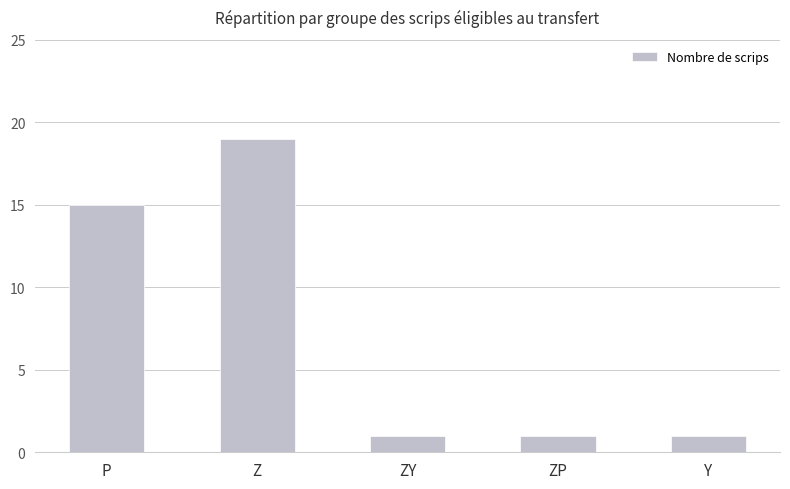

What is the difference between the maximum and minimum values?

18